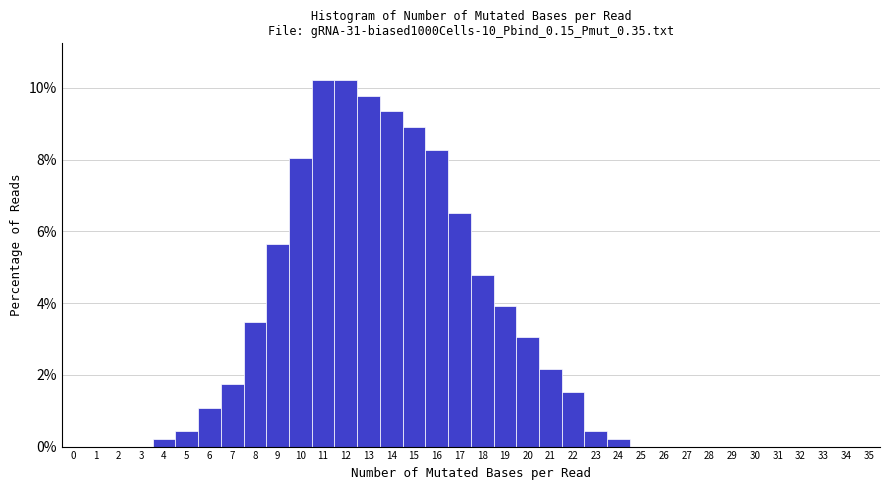

What is the height of the bar covering 6.5 to 7.5 on the x-axis? The values are not printed on the chart, so give them approximately, as read against the axis.

1.8